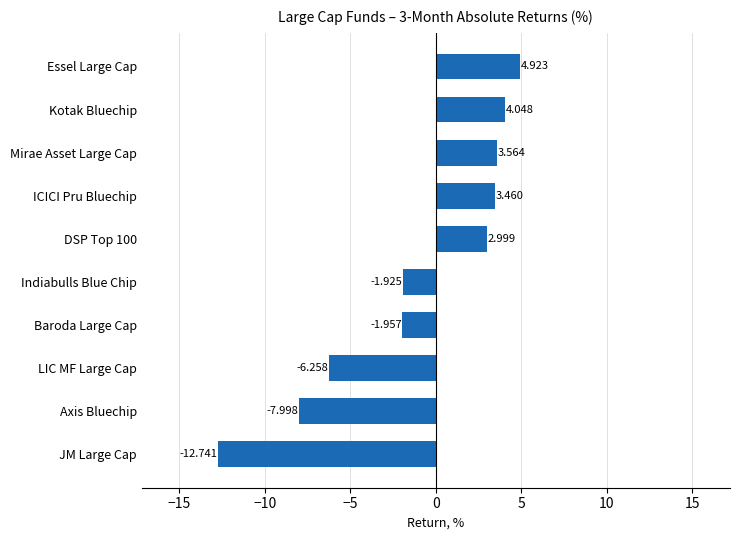

How many values are above zero?

5